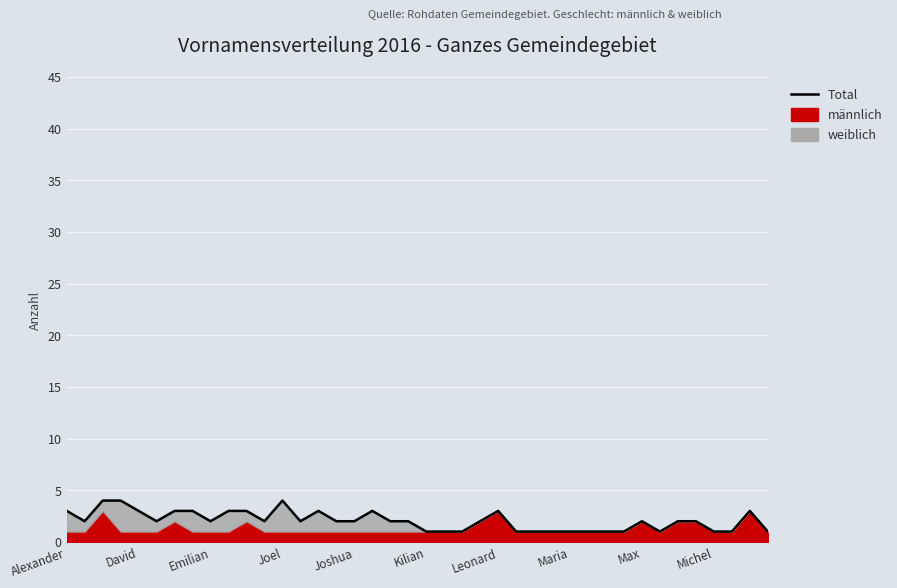

True or false: the data has more than 0 interior local peaks.

True